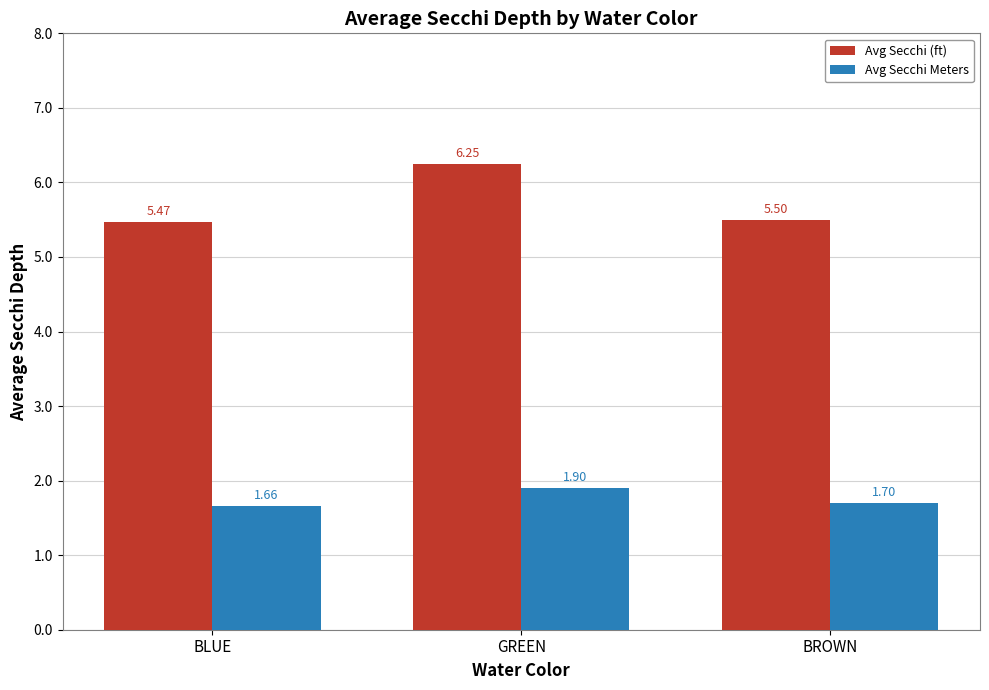

Are the bars grouped side by side (vs. stacked)?

Yes